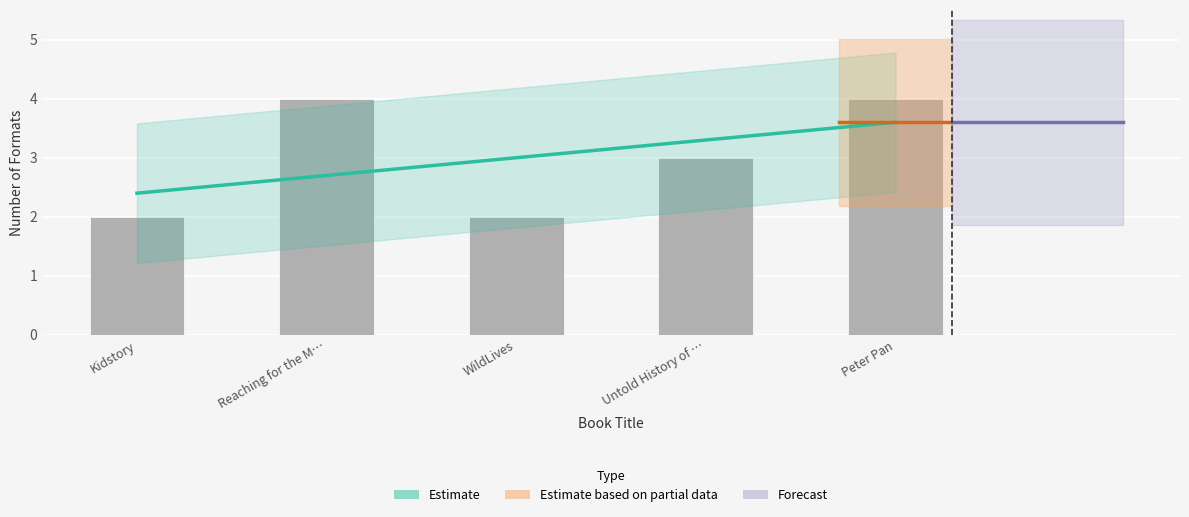

The value at Untold History of … is 5. True or false?

False